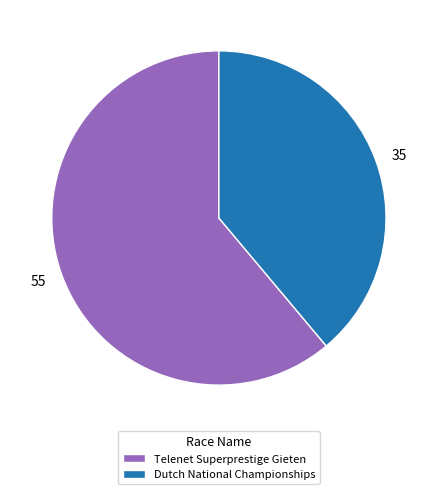

Does Telenet Superprestige Gieten account for over 50% of the chart?

Yes